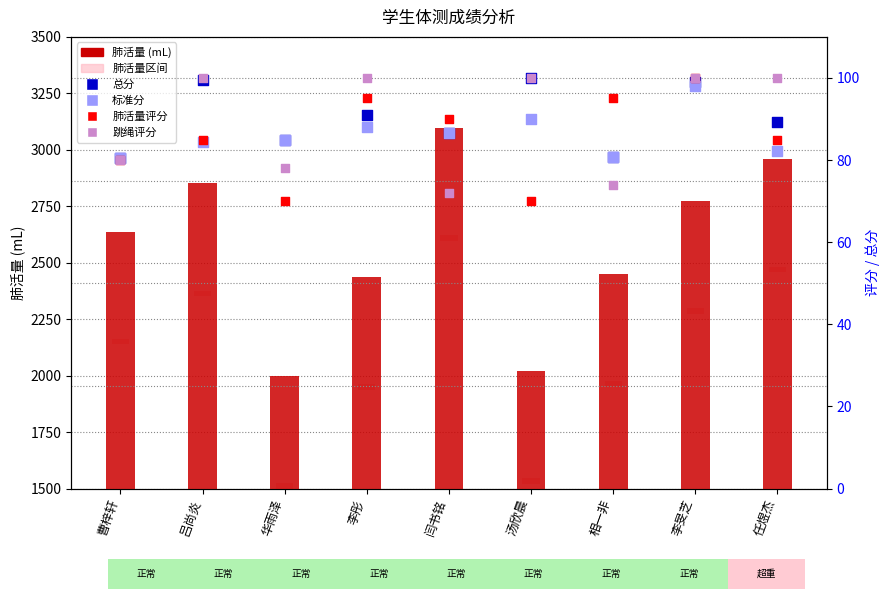

What is the total value across all series at 李旻芝?

3195.0